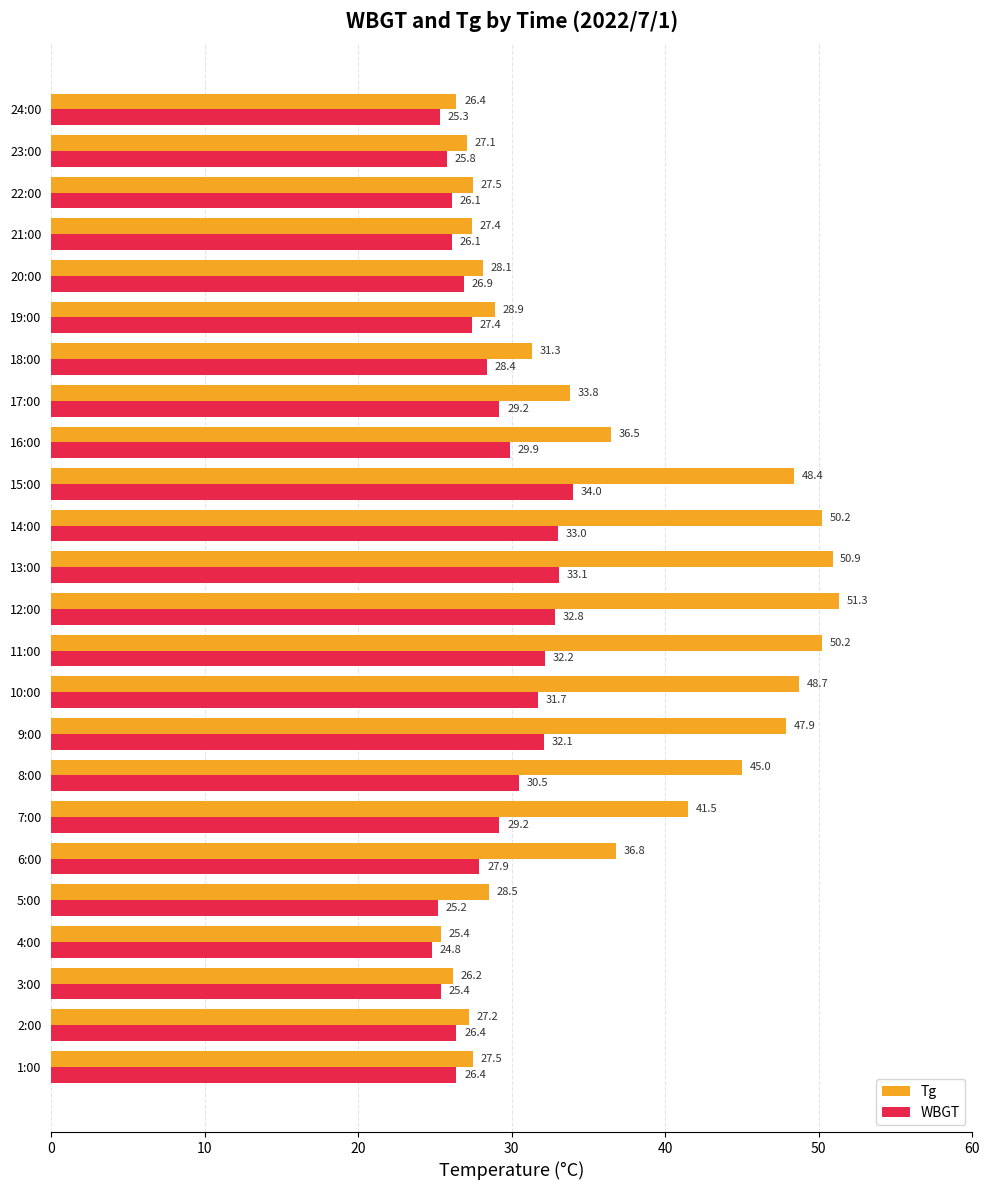

True or false: WBGT has a value of 10.1 at 3:00.

False